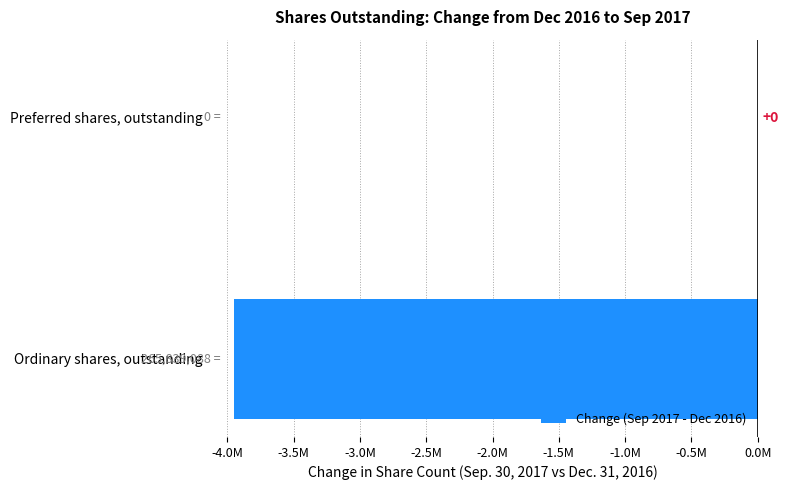

What is the difference between the maximum and minimum values?

3950871